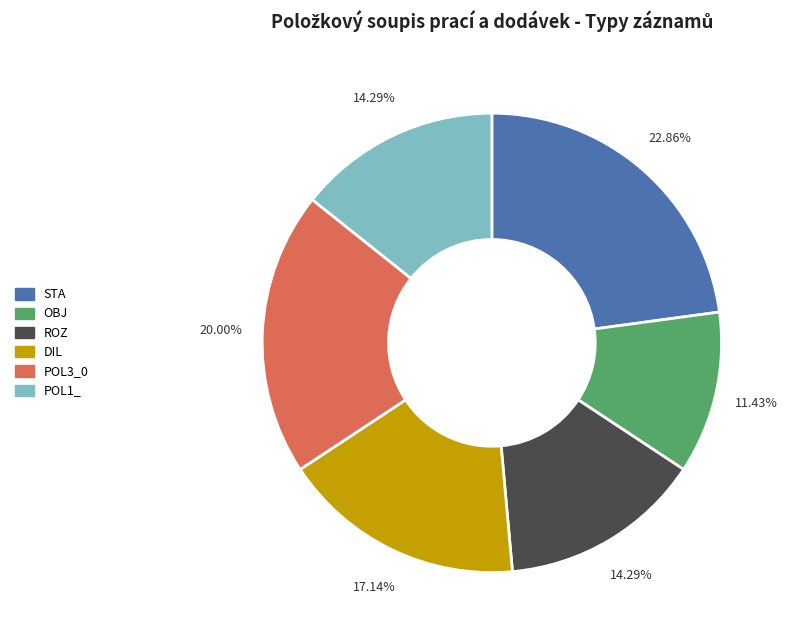

To the nearest percent, what is the difference between the STA and DIL slice percentages?

6%